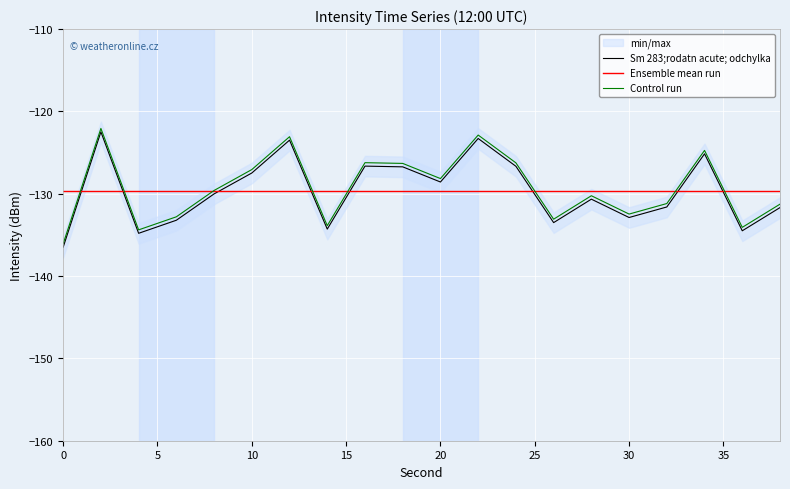

How many times do Control run and Ensemble mean run cross each other?

8